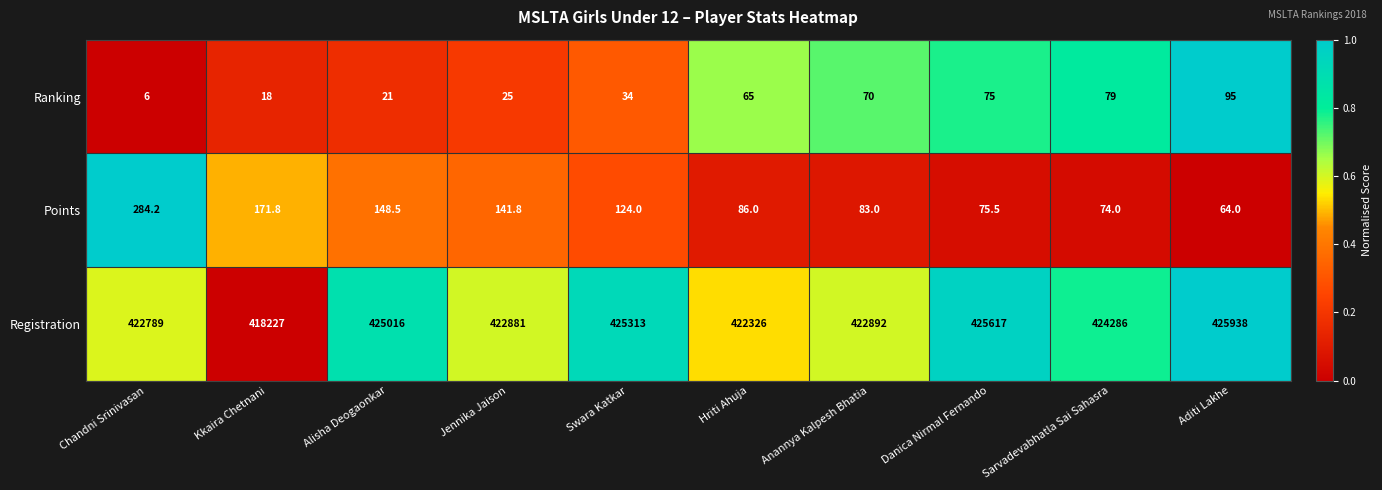

Reading left to right, transcribe all the data shown in this chart.

Ranking: 6.0	18.0	21.0	25.0	34.0	65.0	70.0	75.0	79.0	95.0
Points: 284.2	171.8	148.5	141.8	124.0	86.0	83.0	75.5	74.0	64.0
Registration: 422789.0	418227.0	425016.0	422881.0	425313.0	422326.0	422892.0	425617.0	424286.0	425938.0